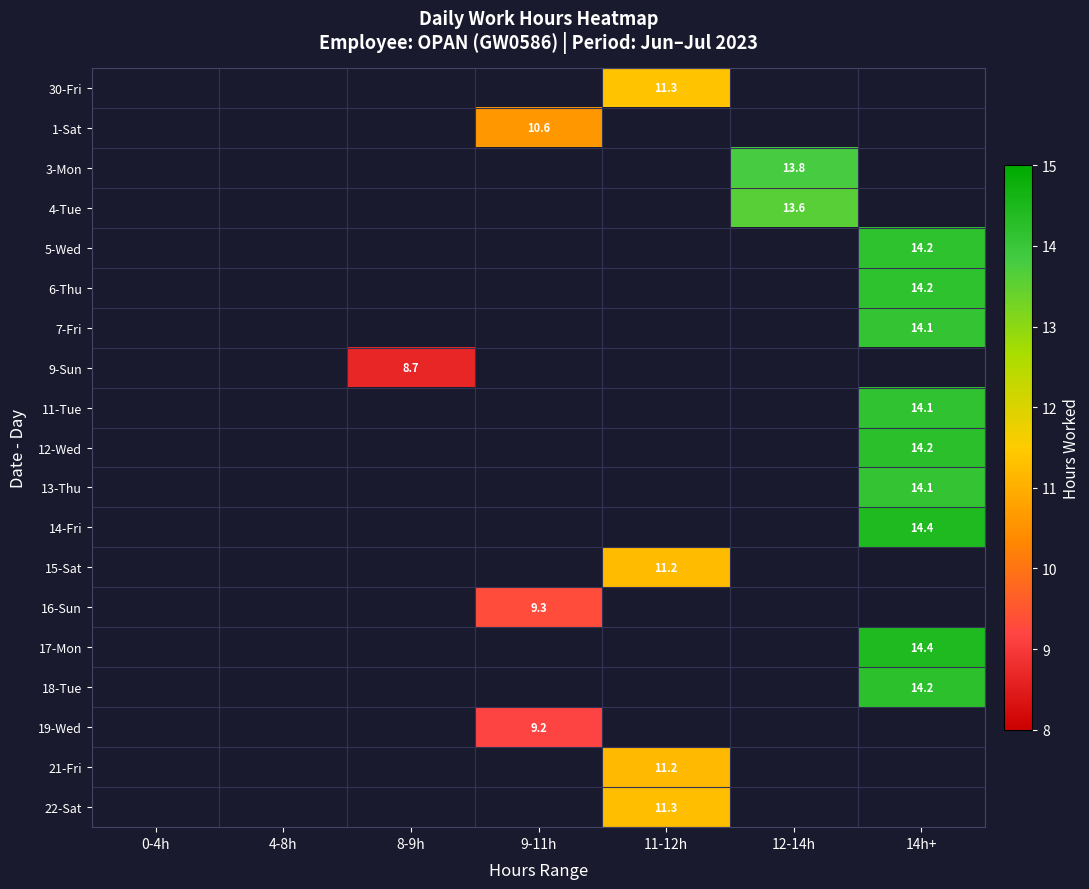

The 12-Wed series shows -7.0 at 11-12h. True or false?

False